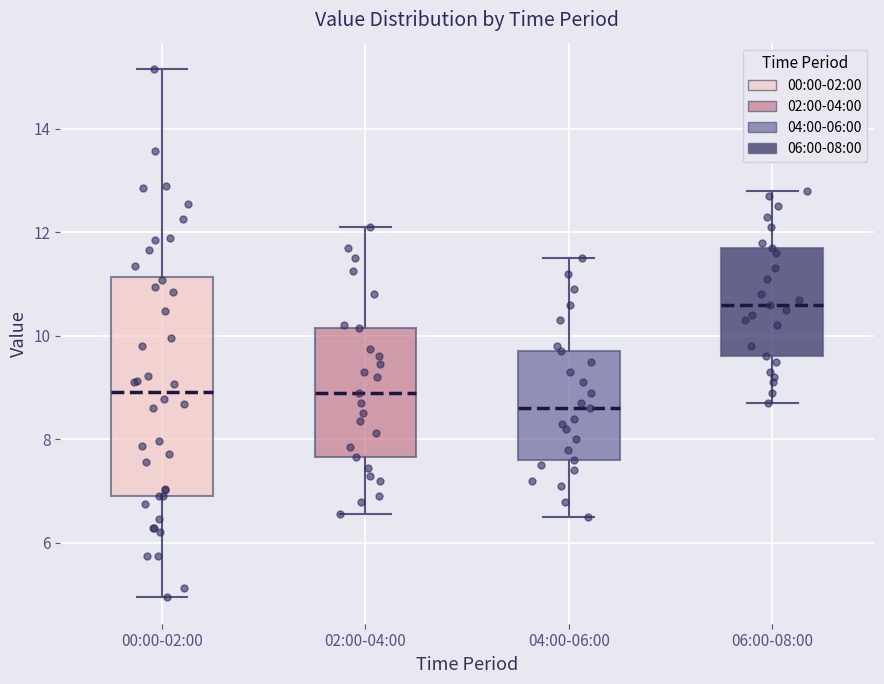

Which box has the lowest median line?

04:00-06:00